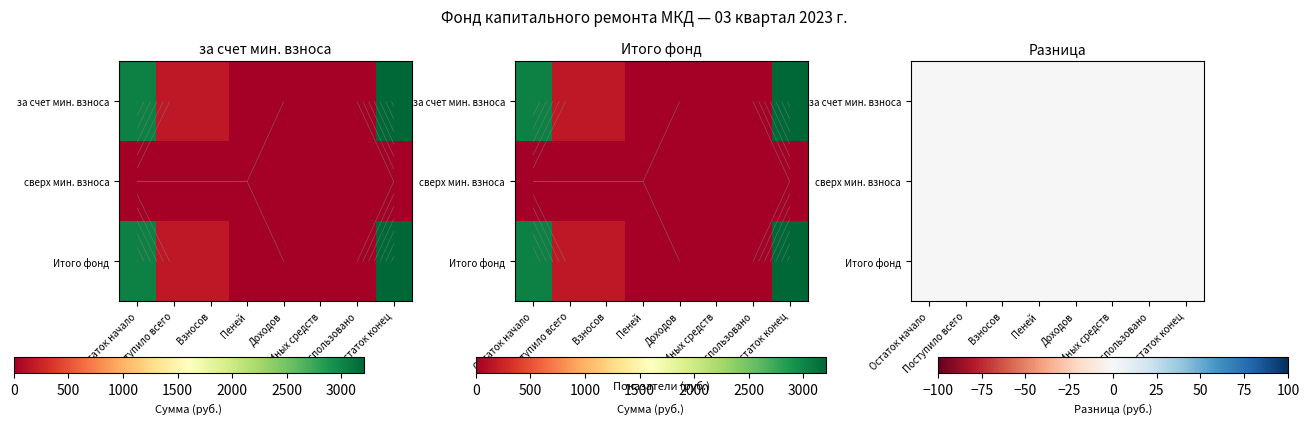

Which series has the widest spread of values?

за счет минимального взноса